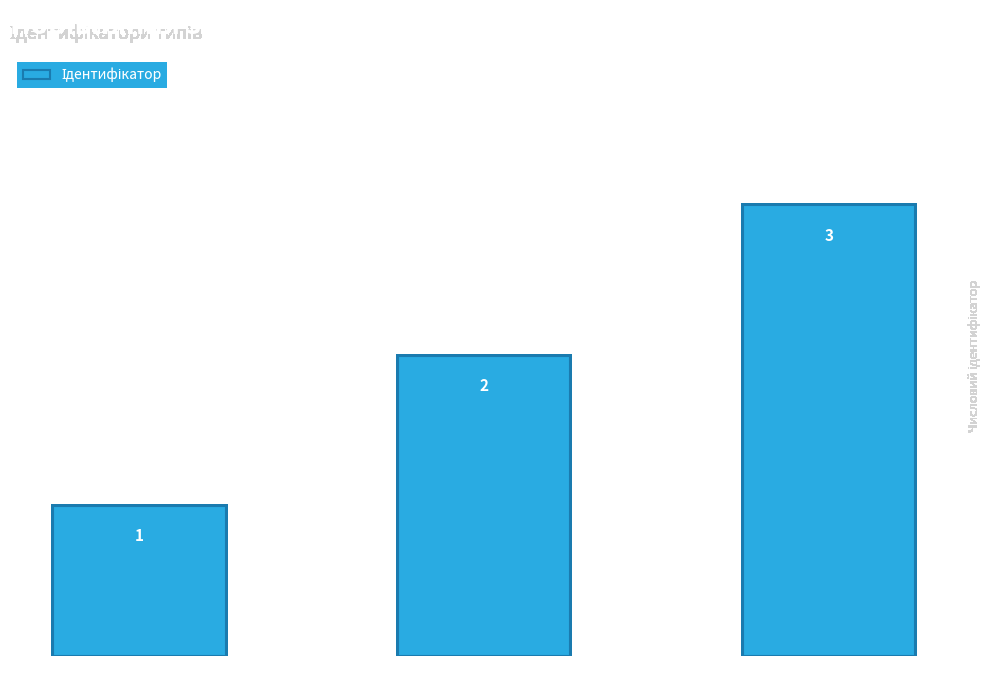

Does the chart contain any negative values?

No